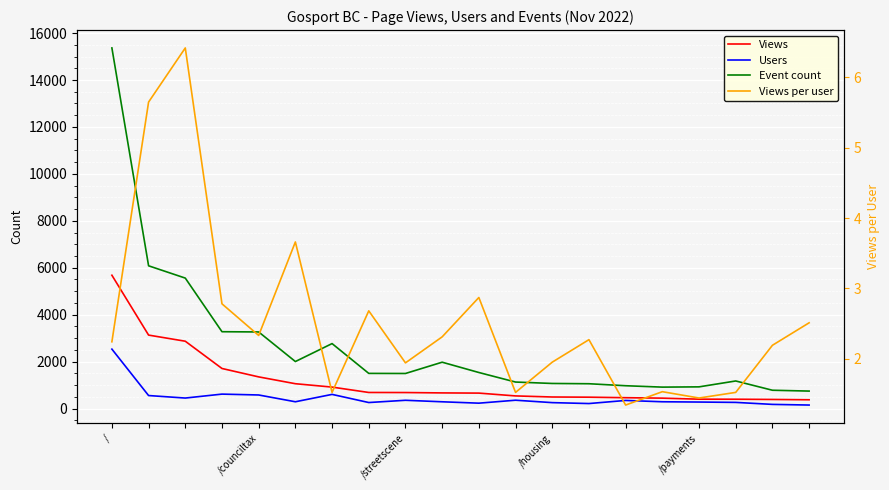

List the series in order of their peak value, highest first.

Event count, Views, Users, Views per user